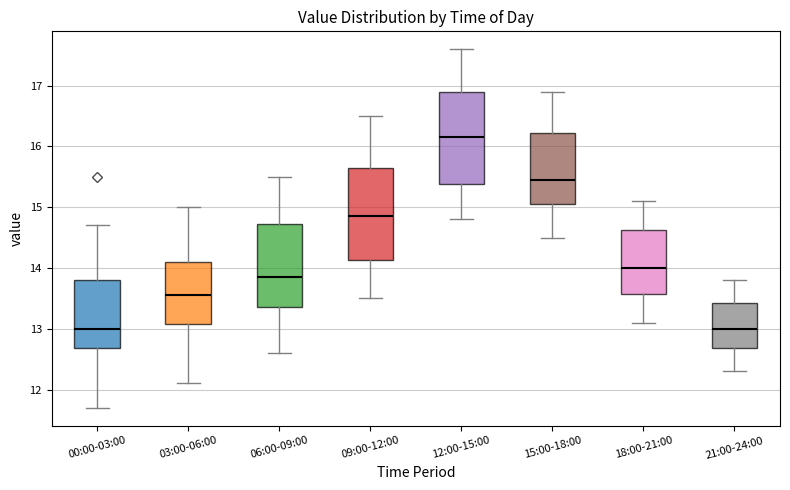

Reading left to right, read every box against the y-axis: the position of its median line, the range the box covers, and the ends of its whiskers. The values are not printed on the chart, so give them approximately, as read against the axis.

00:00-03:00: median 13.0, box 12.7 to 13.8, whiskers 11.7 to 14.7
03:00-06:00: median 13.6, box 13.1 to 14.1, whiskers 12.1 to 15.0
06:00-09:00: median 13.9, box 13.4 to 14.7, whiskers 12.6 to 15.5
09:00-12:00: median 14.9, box 14.1 to 15.7, whiskers 13.5 to 16.5
12:00-15:00: median 16.2, box 15.4 to 16.9, whiskers 14.8 to 17.6
15:00-18:00: median 15.5, box 15.1 to 16.2, whiskers 14.5 to 16.9
18:00-21:00: median 14.0, box 13.6 to 14.6, whiskers 13.1 to 15.1
21:00-24:00: median 13.0, box 12.7 to 13.4, whiskers 12.3 to 13.8